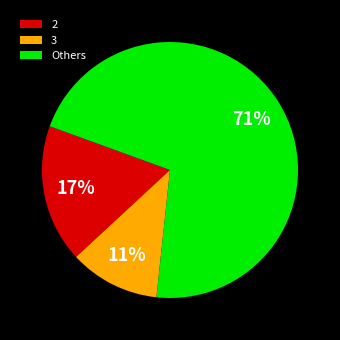

Which has a higher value, 3 or Others?

Others